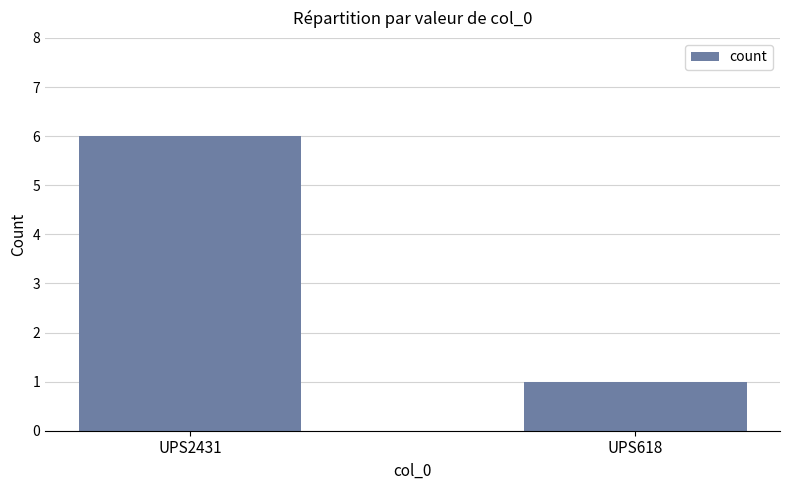

What is the maximum value shown in the chart?

6